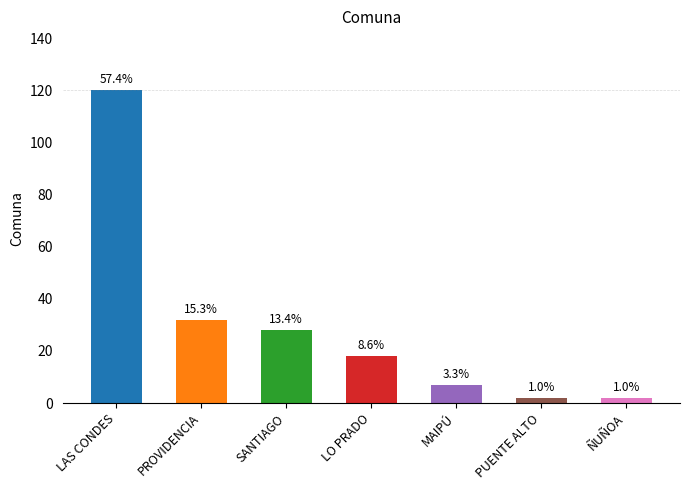

What is the average value?

30